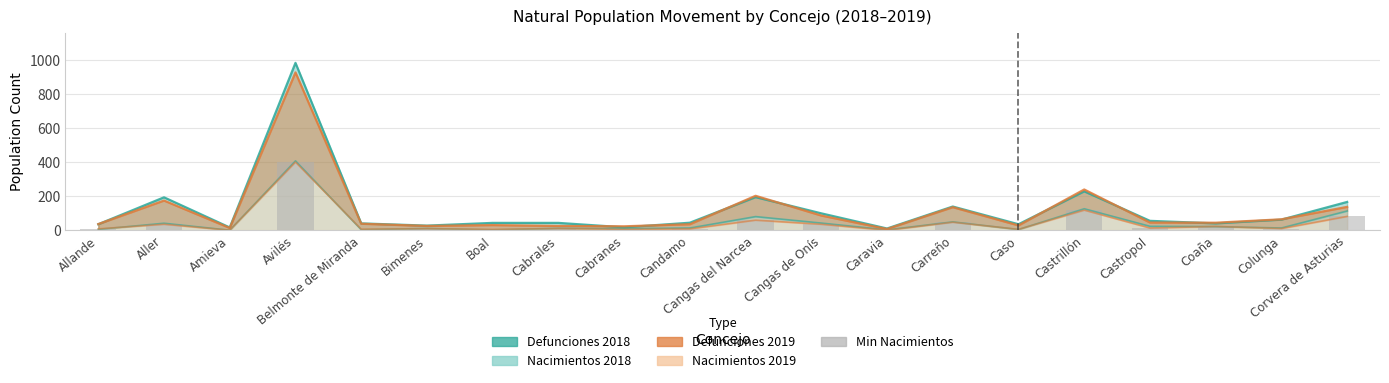

How many bars are there in total?

20